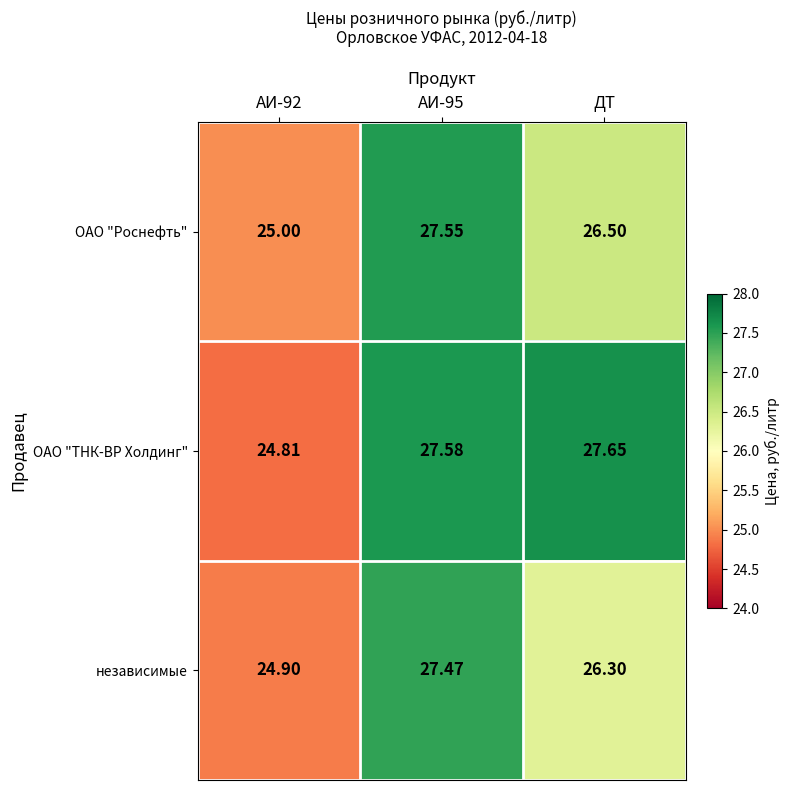

How many series are shown in this chart?

3